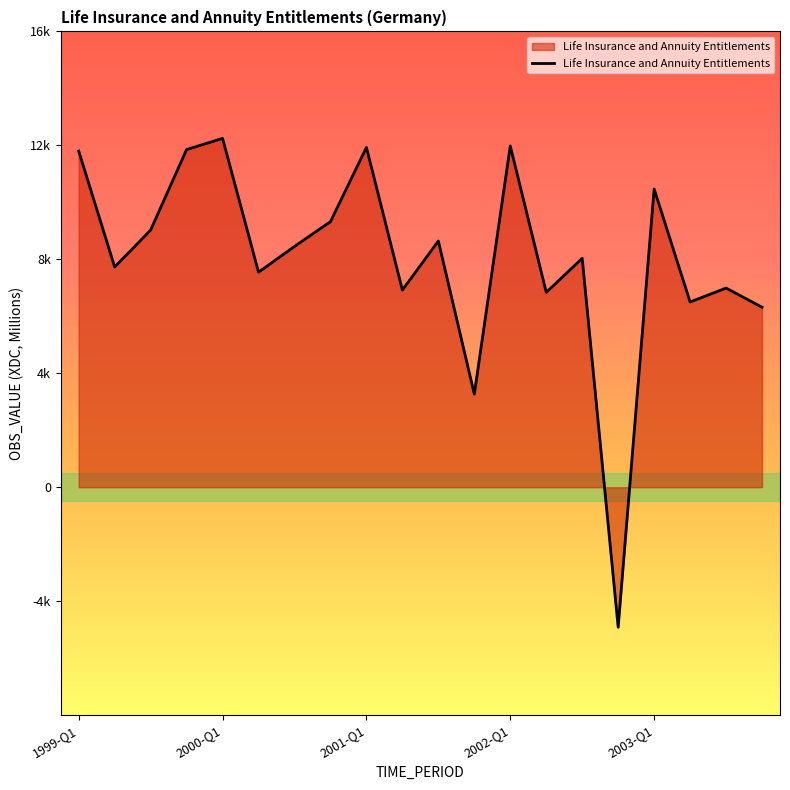

Is this an area chart (filled region under the line)?

Yes